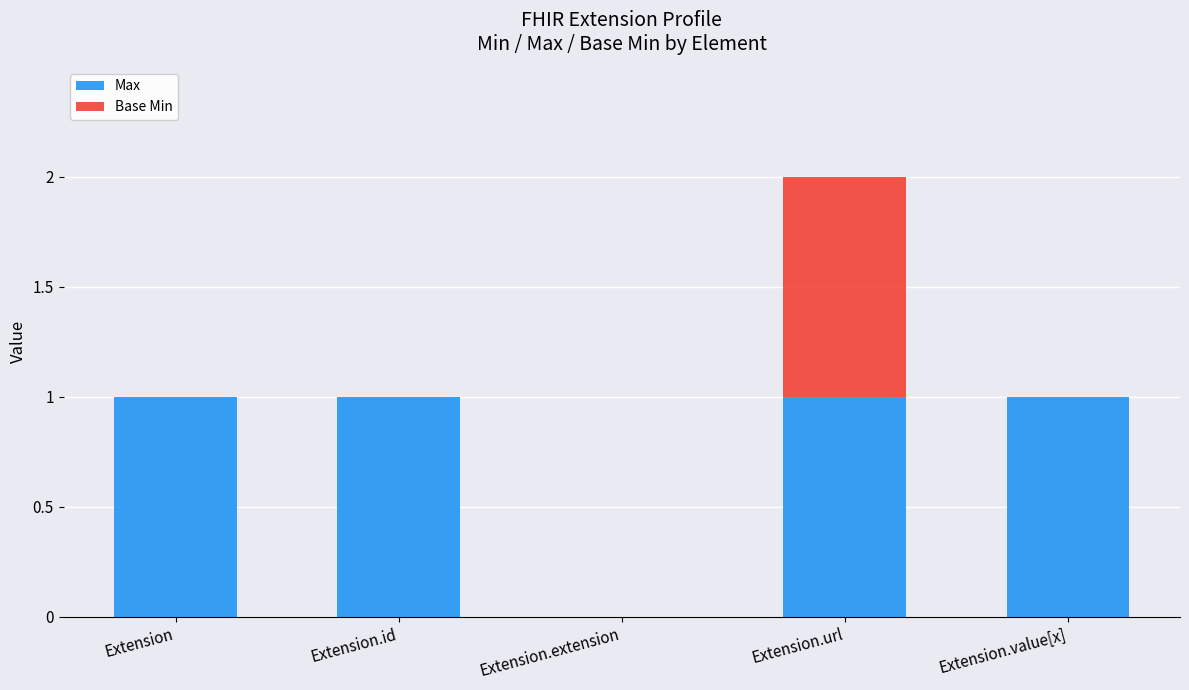

At which category is the sum across all series the highest?

Extension.url